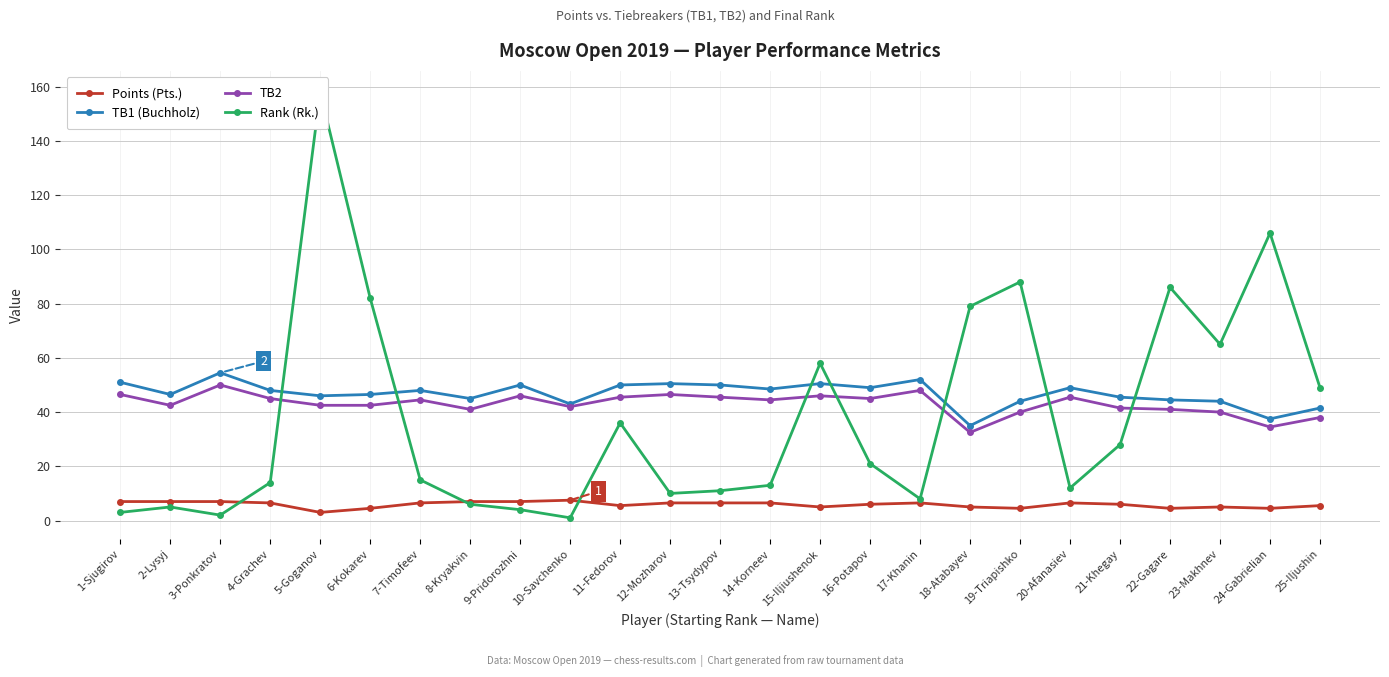

How many data points in TB2 are above 44?

13